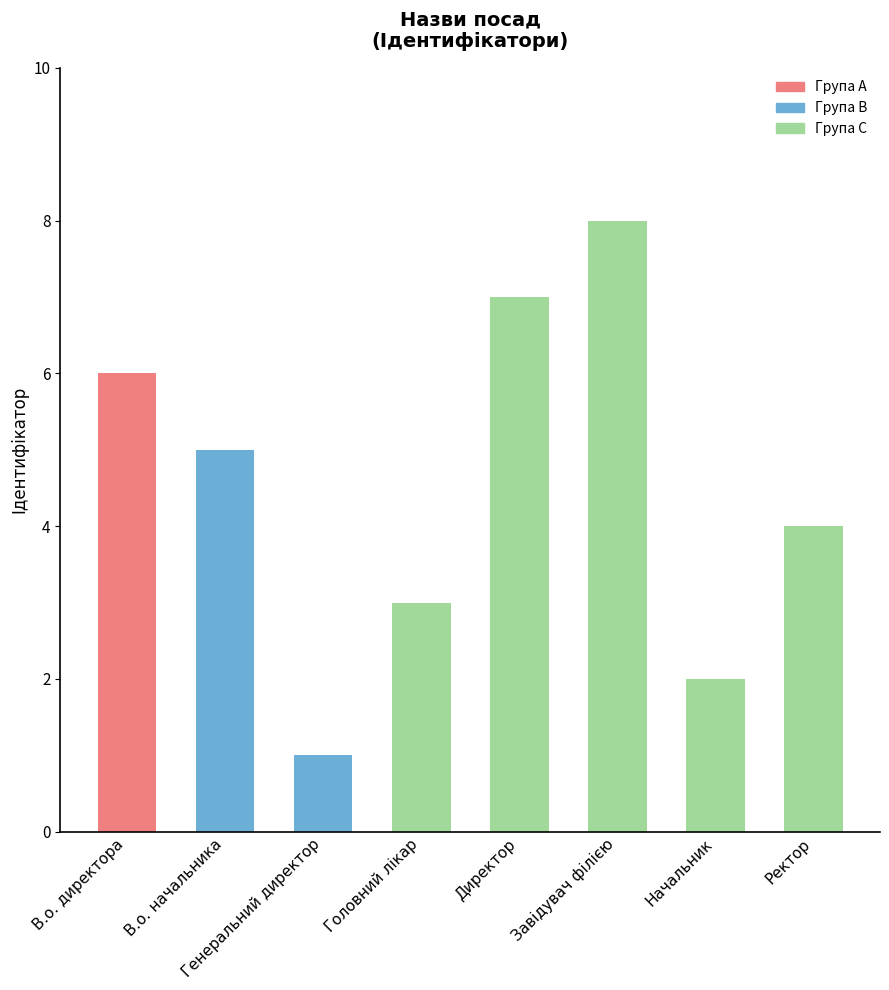

Where does the data first go above 5?

В.о. директора